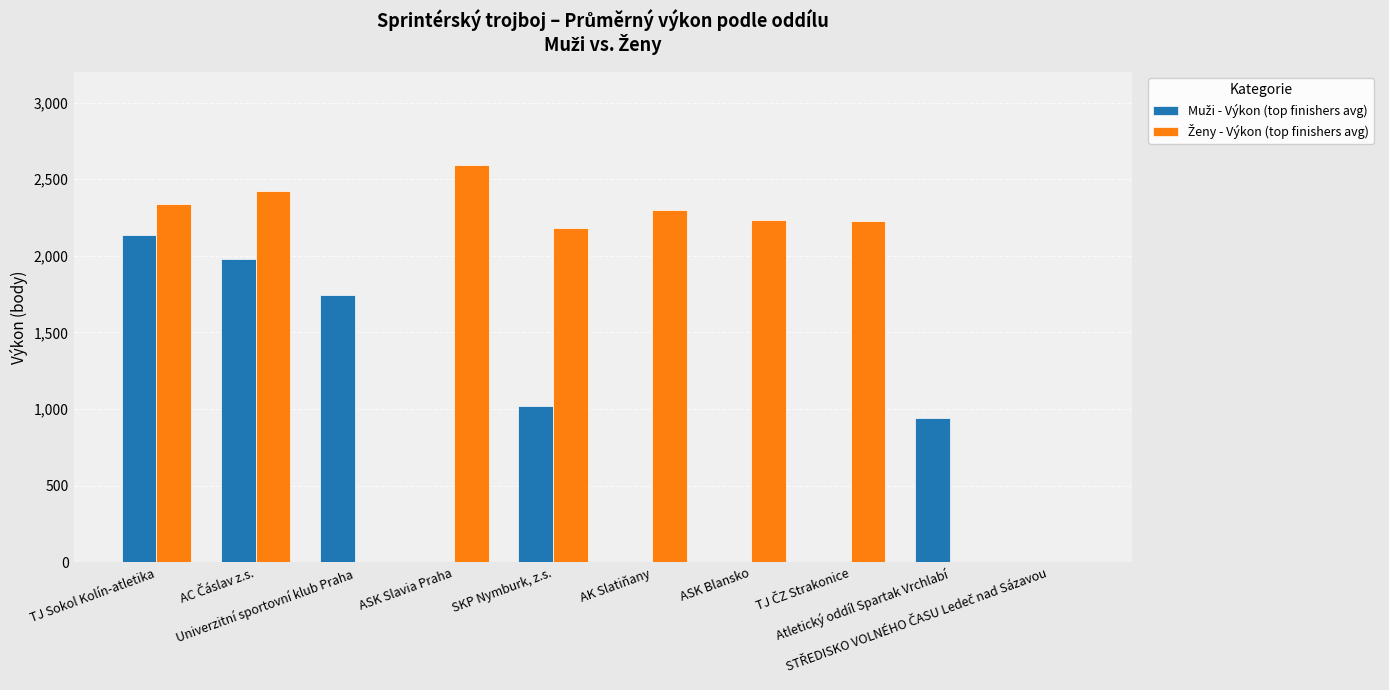

At how many categories does at least one series exceed 872?

9